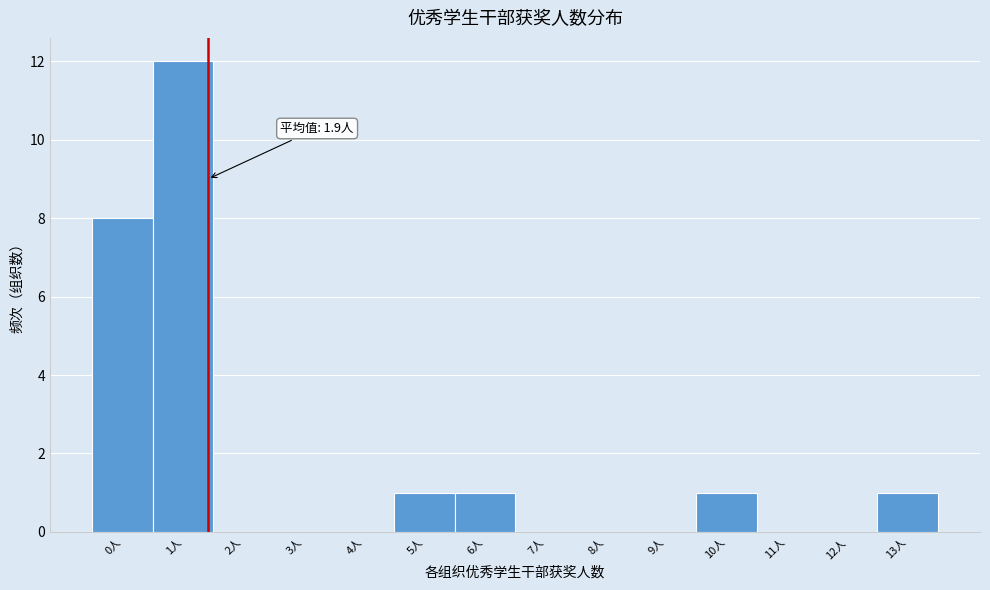

Reading left to right, extract all data points from this chart.

0人=8	1人=12	2人=0	3人=0	4人=0	5人=1	6人=1	7人=0	8人=0	9人=0	10人=1	11人=0	12人=0	13人=1